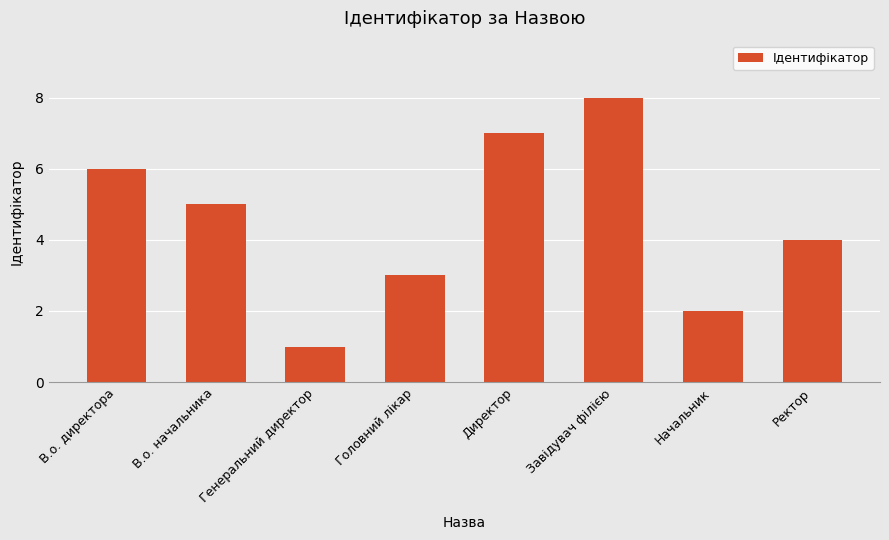

Is it true that the value at В.о. директора is 6?

True